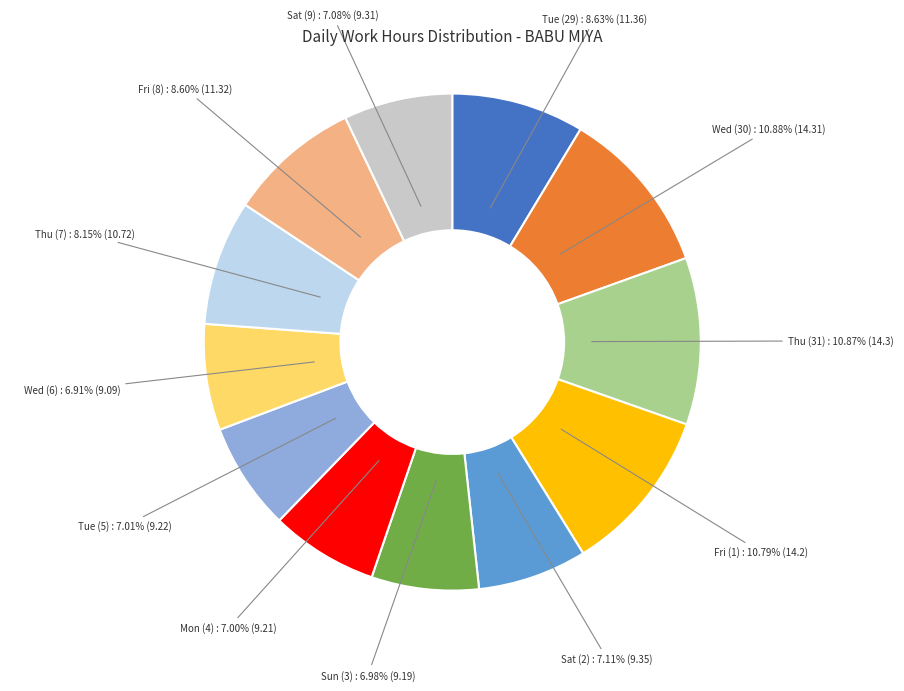

Does any single category account for the majority?

No